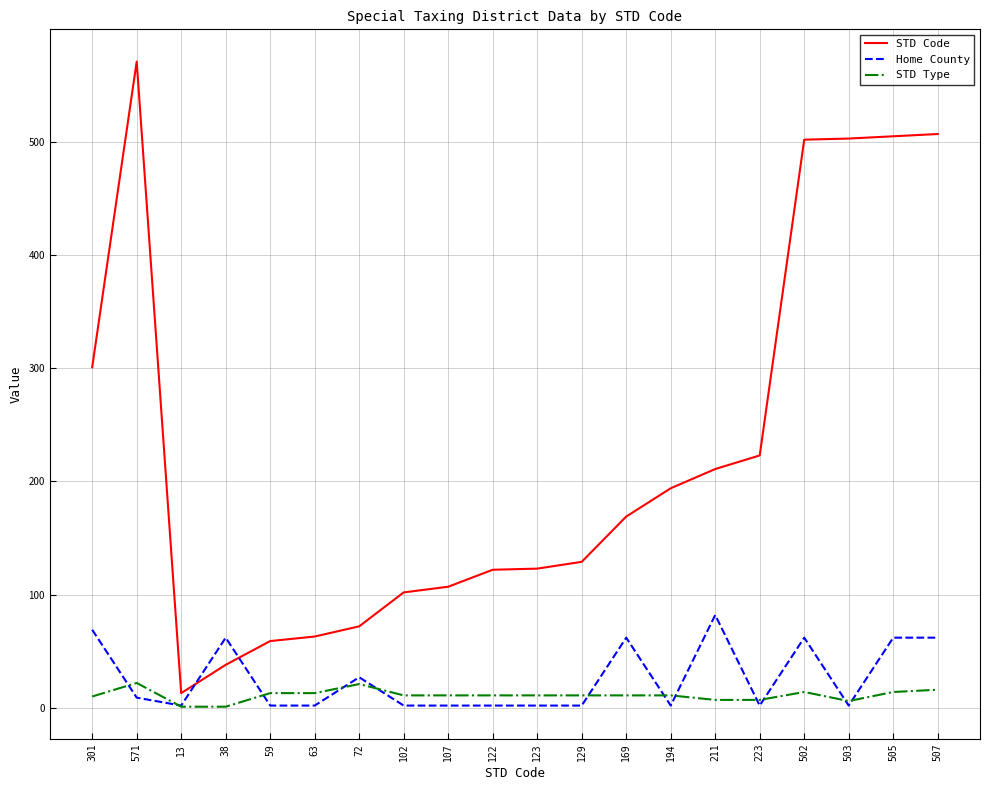

Does the chart have visible grid lines?

Yes